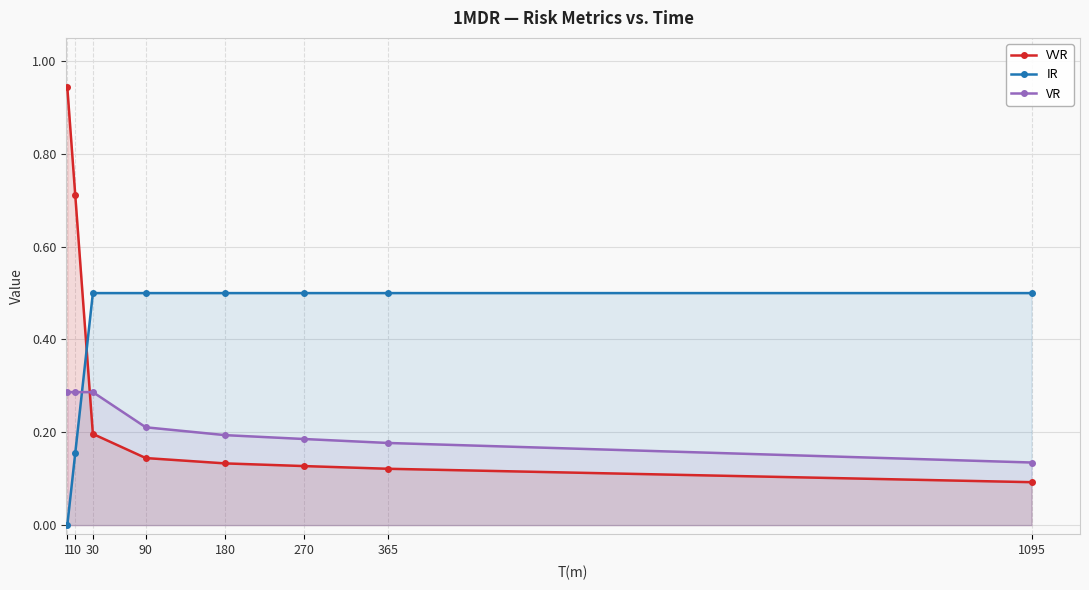

Between 30 and 365, which series saw the biggest shift?

VR